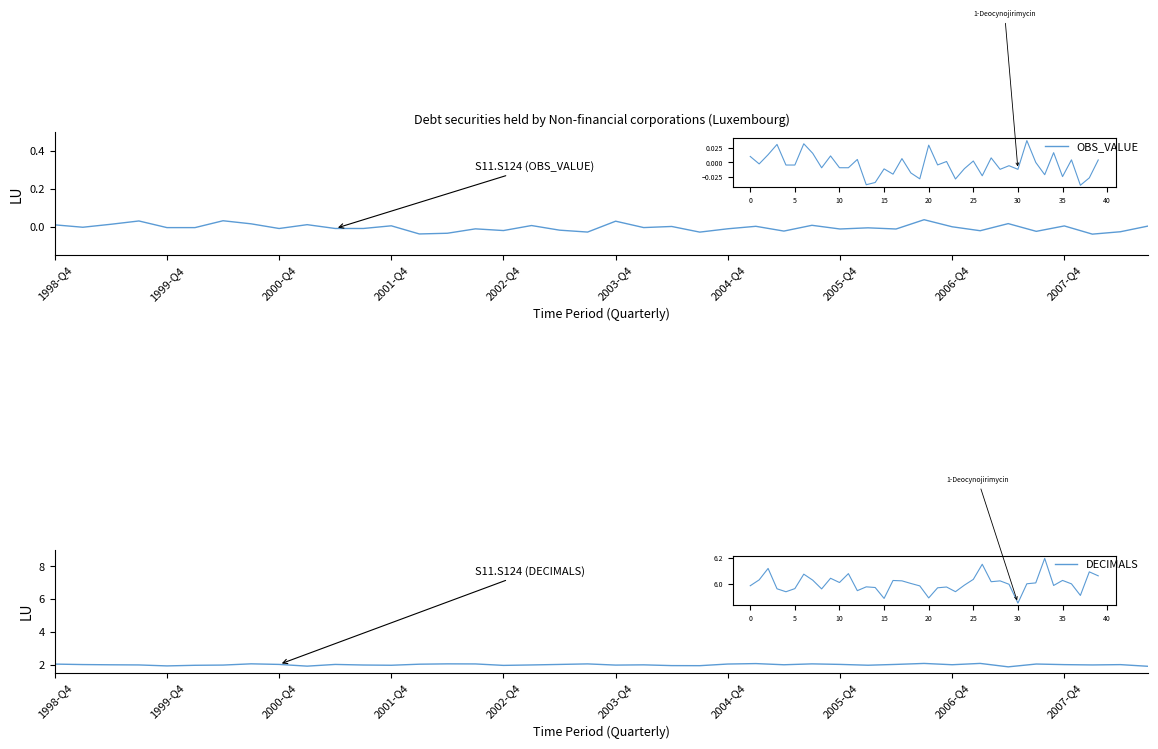

Which label corresponds to the largest value in the chart?

33